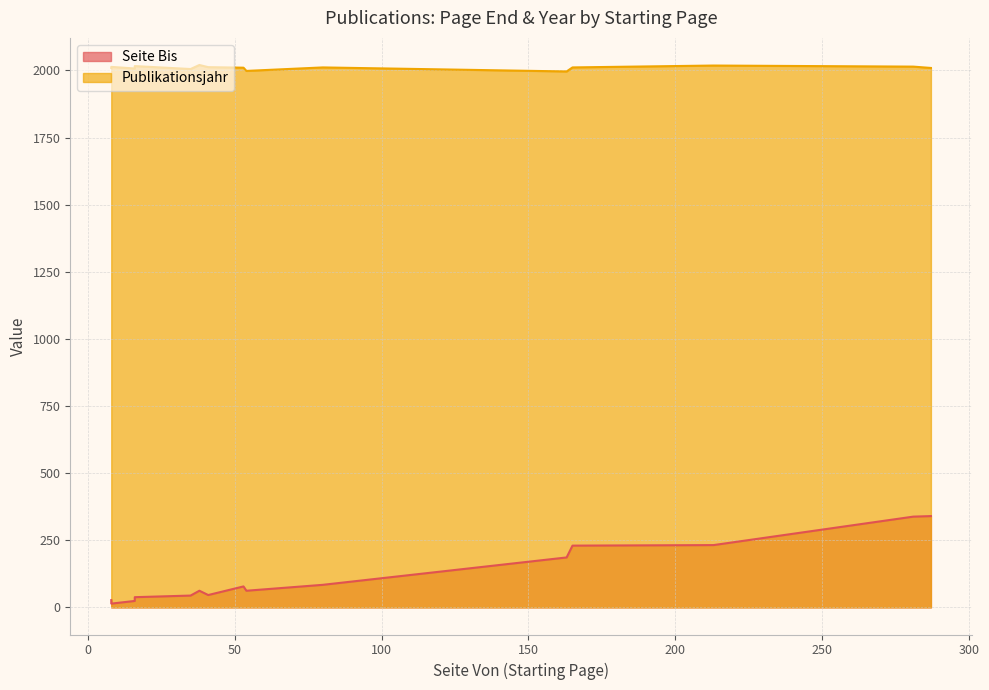

Is the value of Publikationsjahr at 8 greater than the value of Seite Bis at 41?

Yes